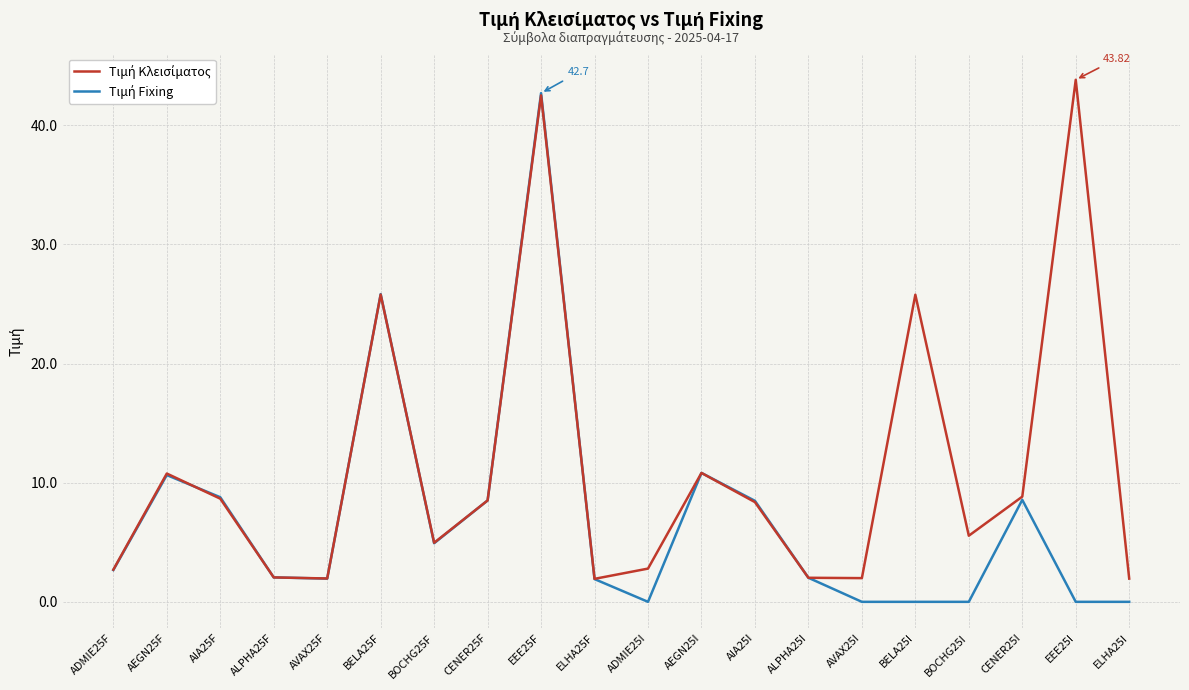

What is the total value across all series at EEE25I?

43.8